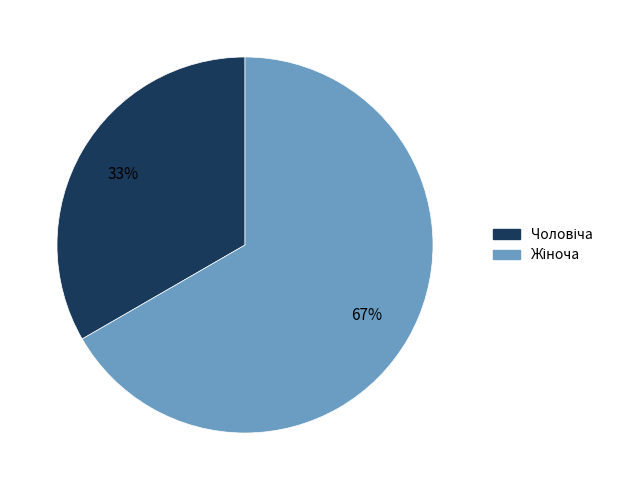

To the nearest percent, what is the average slice percentage?

50%